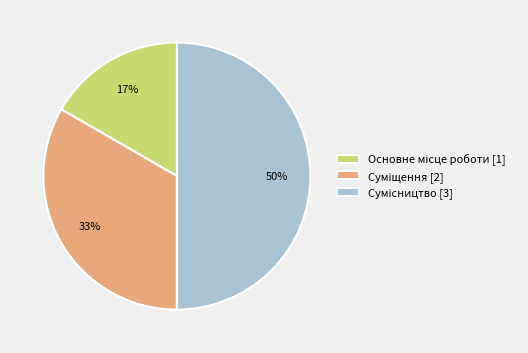

To the nearest percent, what is the difference between the largest and smallest slice percentages?

33%